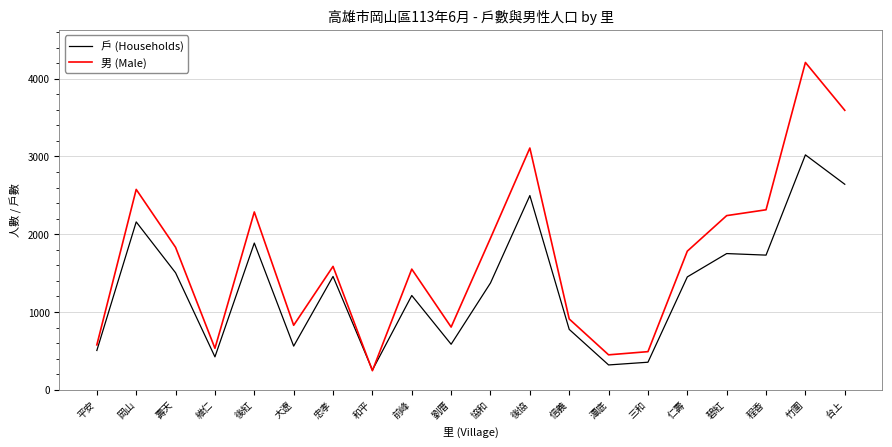

What is the minimum value shown in the chart?

245